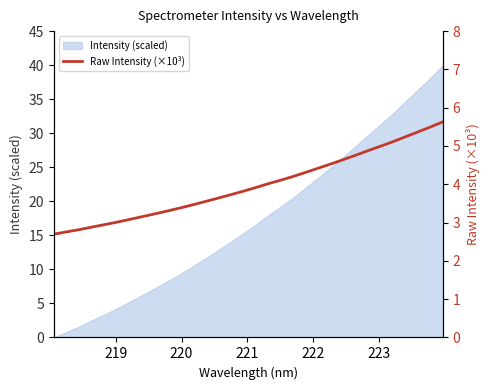

What is the minimum value shown in the chart?

2.7